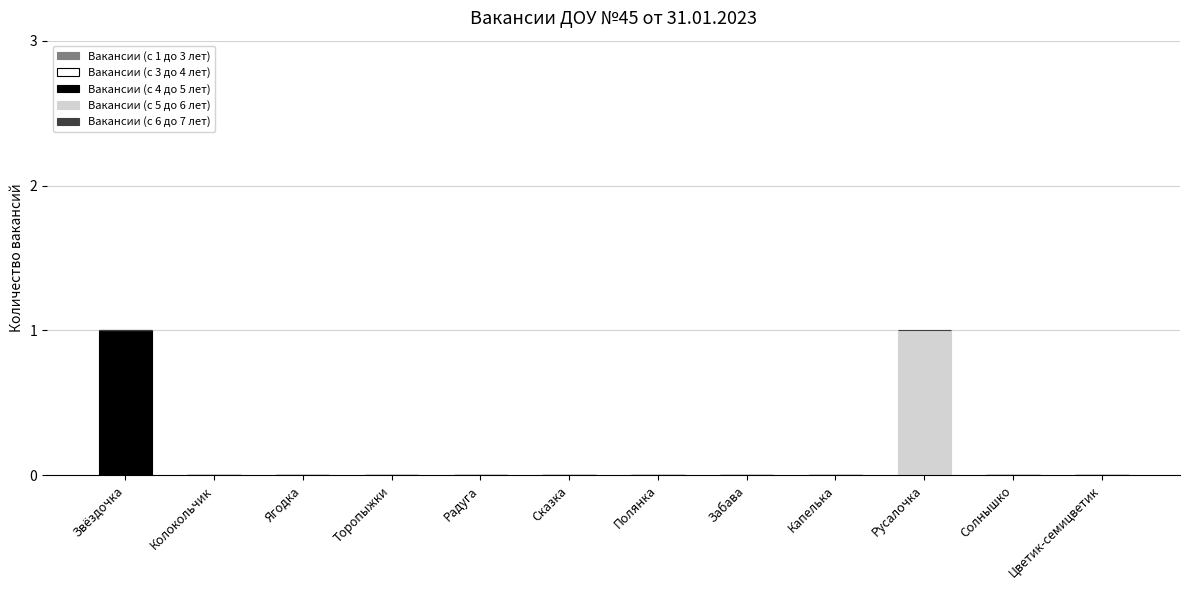

The value of Вакансии (с 4 до 5 лет) at Торопыжки is -1. True or false?

False